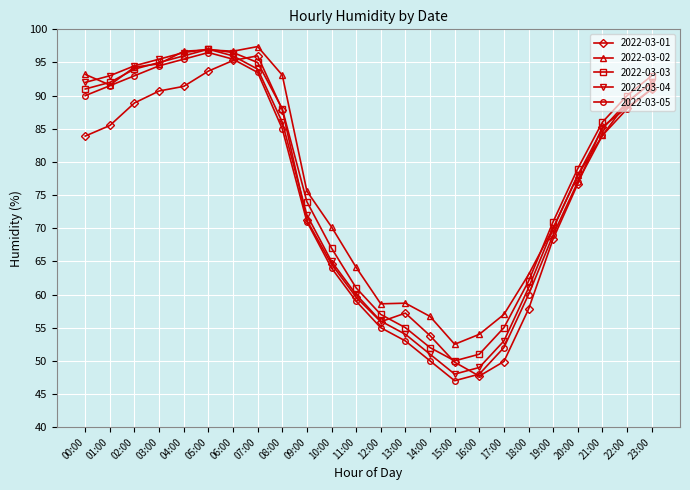

What is the label of the 18th point from the right?

06:00